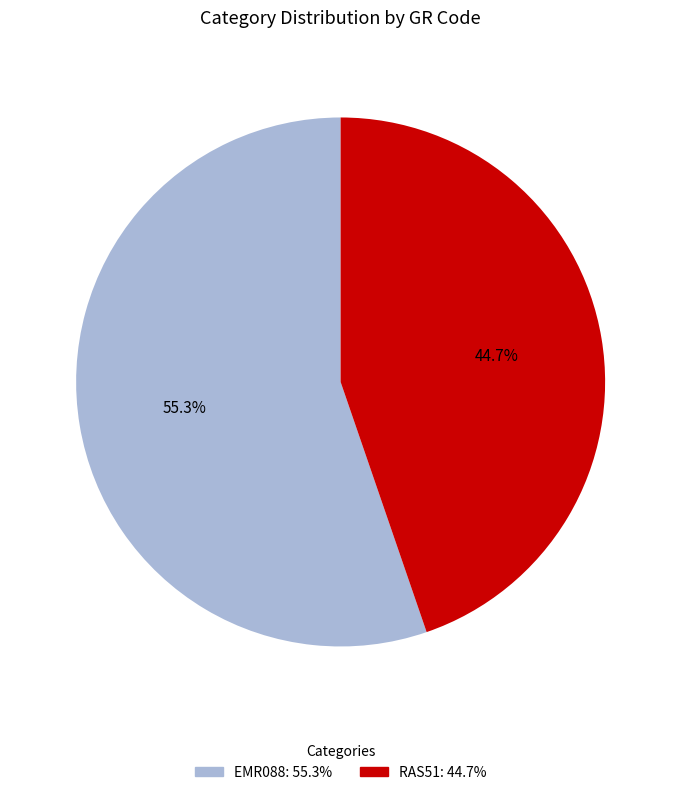

Approximately how many times larger is the value at RAS51 compared to EMR088?

0.8